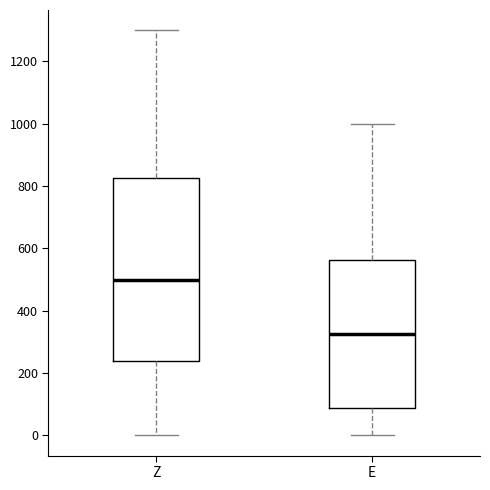

Reading left to right, transcribe this box plot: for each box, give where its median line is, the range the box spans, and where its two whiskers end, as read against the y-axis. The values are not printed on the chart, so give them approximately, as read against the axis.

Z: median 500, box 240 to 820, whiskers 0 to 1300
E: median 320, box 80 to 560, whiskers 0 to 1000